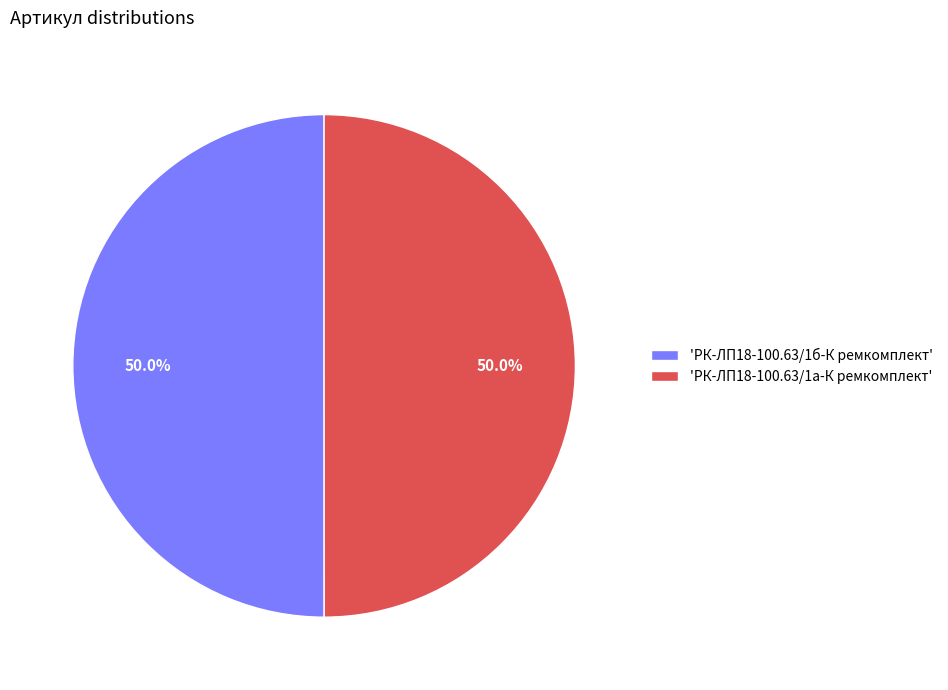

Count the number of slices in the pie.

2